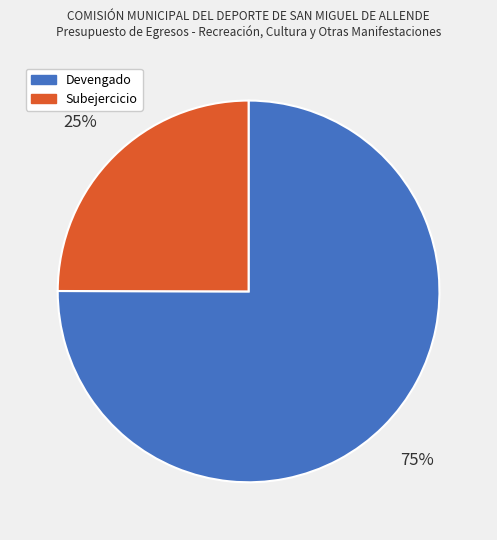

Combined, do Subejercicio and Devengado account for over 50%?

Yes